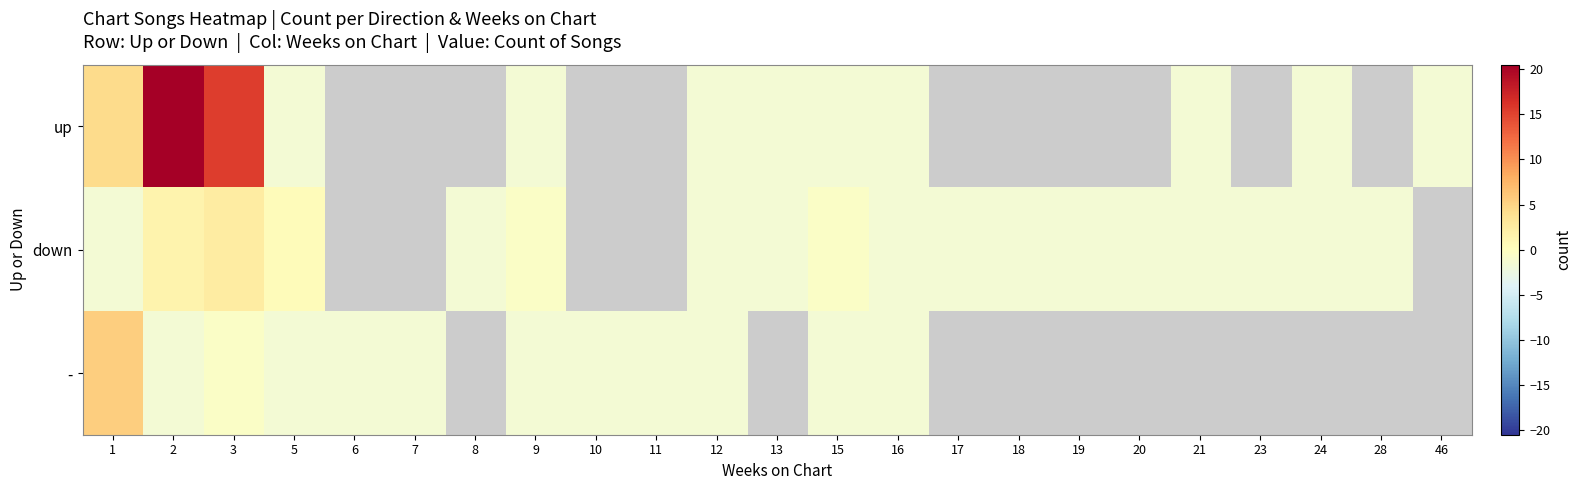

At how many categories does at least one series exceed 3?

3